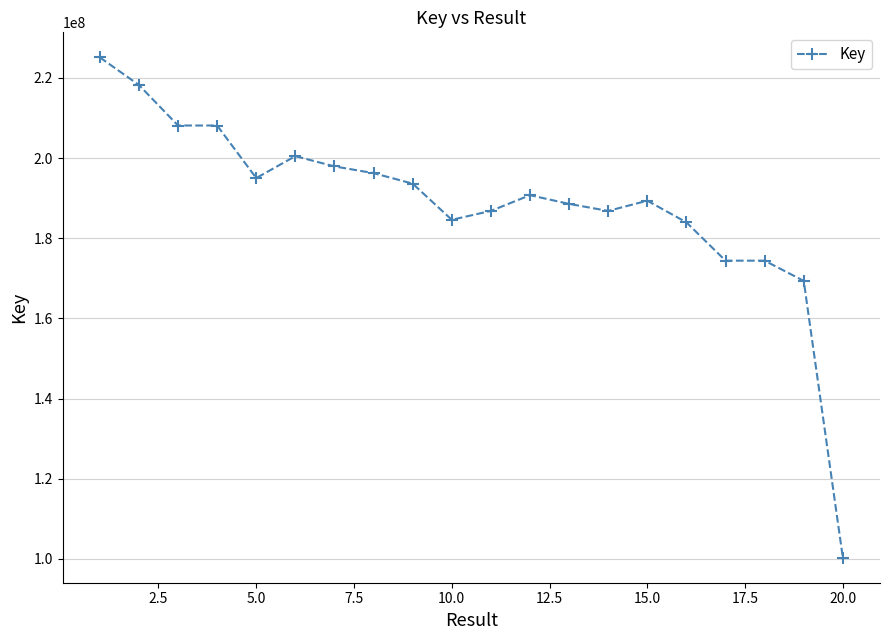

What is the maximum value shown in the chart?

225142428